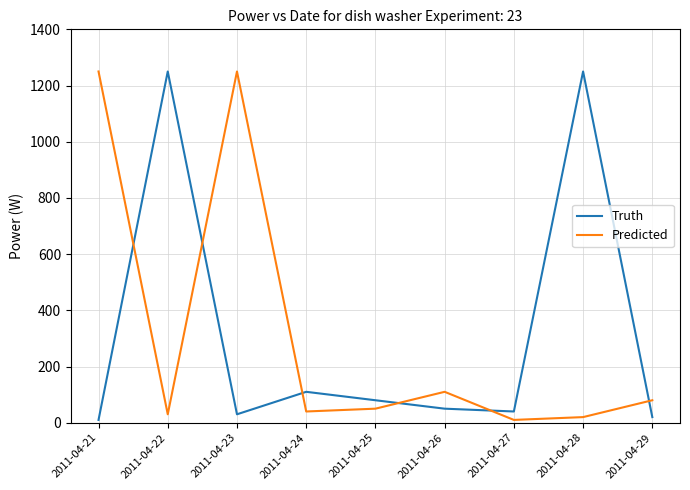

What is the difference between the Truth values at 2011-04-26 and 2011-04-25?

30